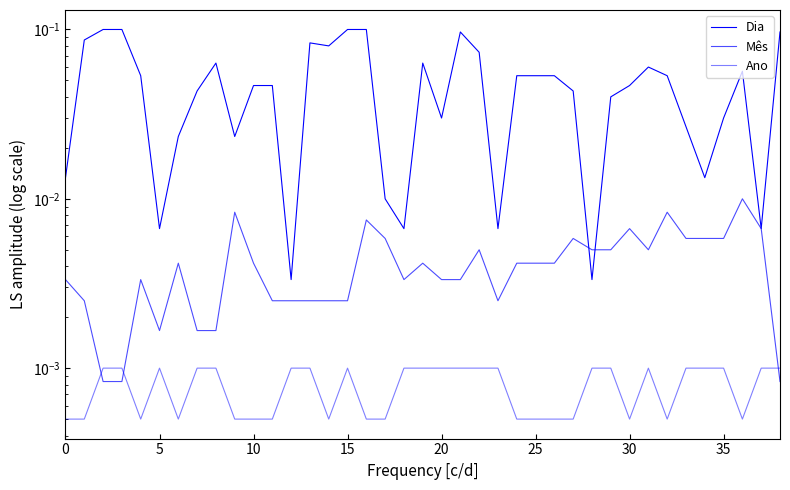

Where is Dia nearest to the value 0?

12